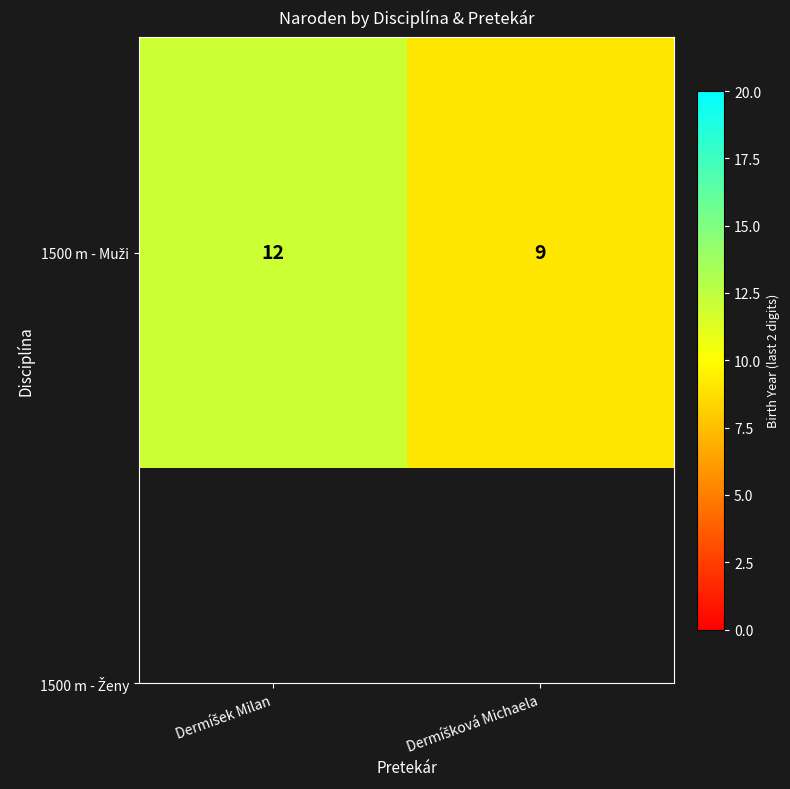

How many values are between 9 and 12?

2